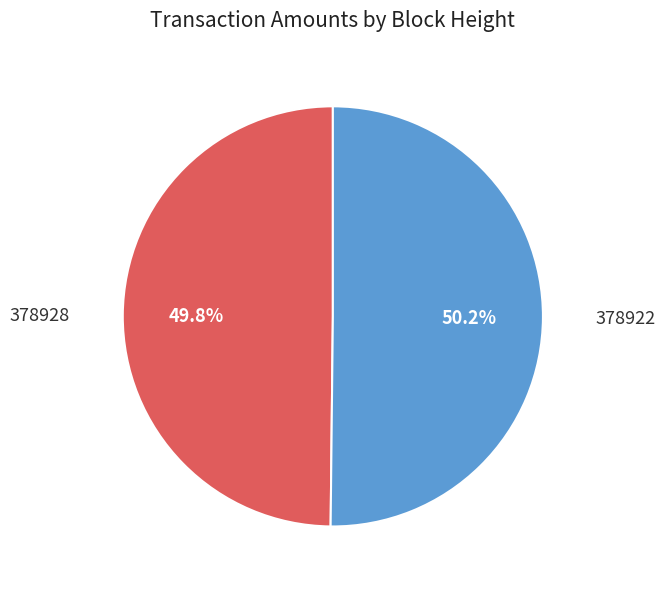

Approximately how many times larger is the value at 378928 compared to 378922?

1.0